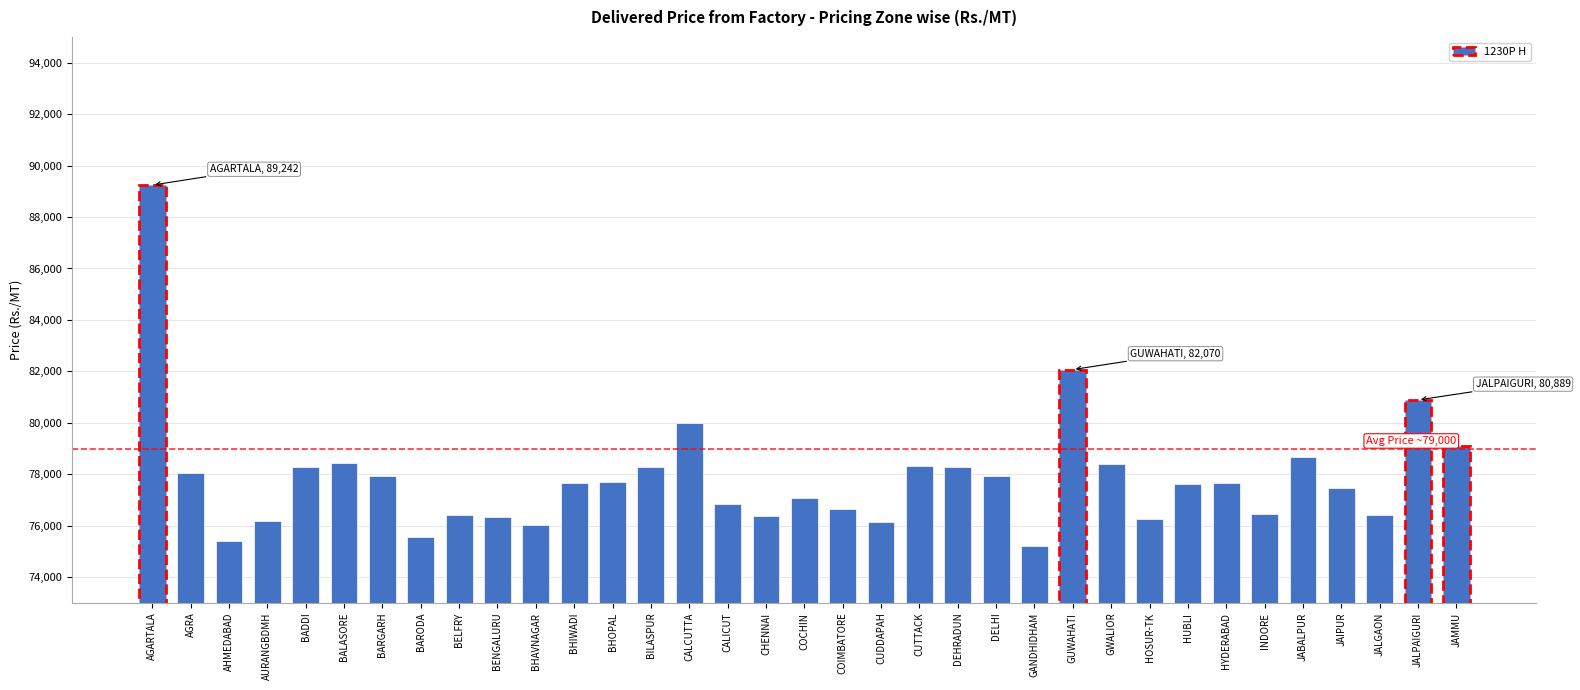

What position from the right is BARGARH?

29